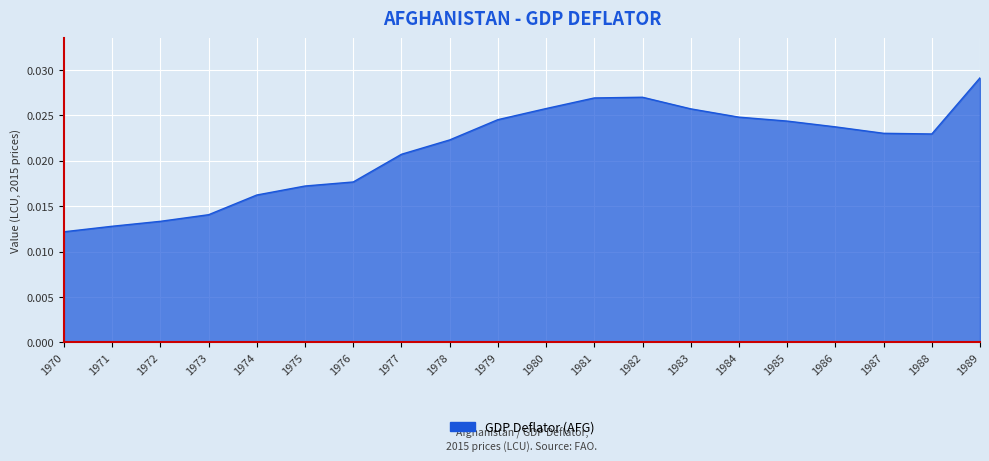

Which has a higher value, 1980 or 1981?

1981